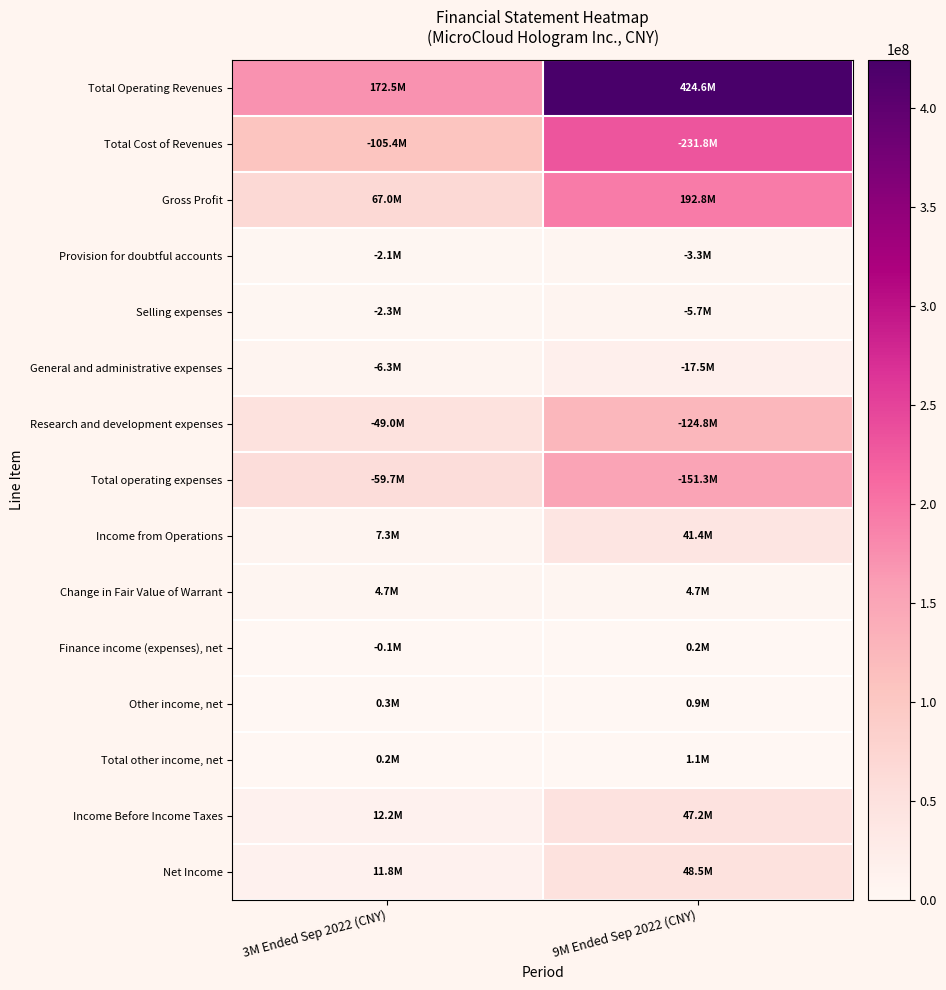

What is the total value across all series at 3M Ended Sep 2022 (CNY)?

501033156